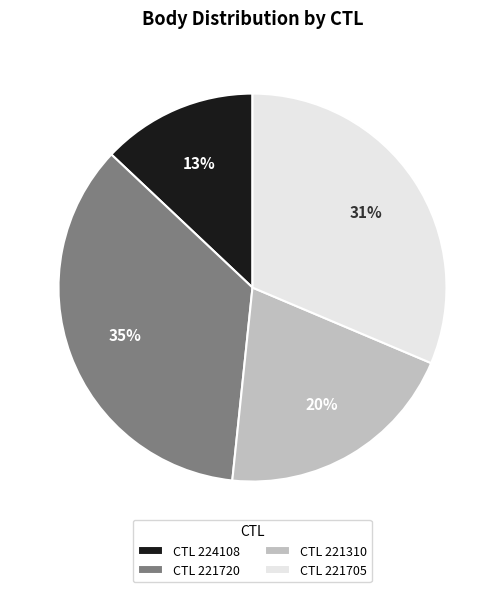

True or false: CTL 221310 accounts for 20% of the total.

True